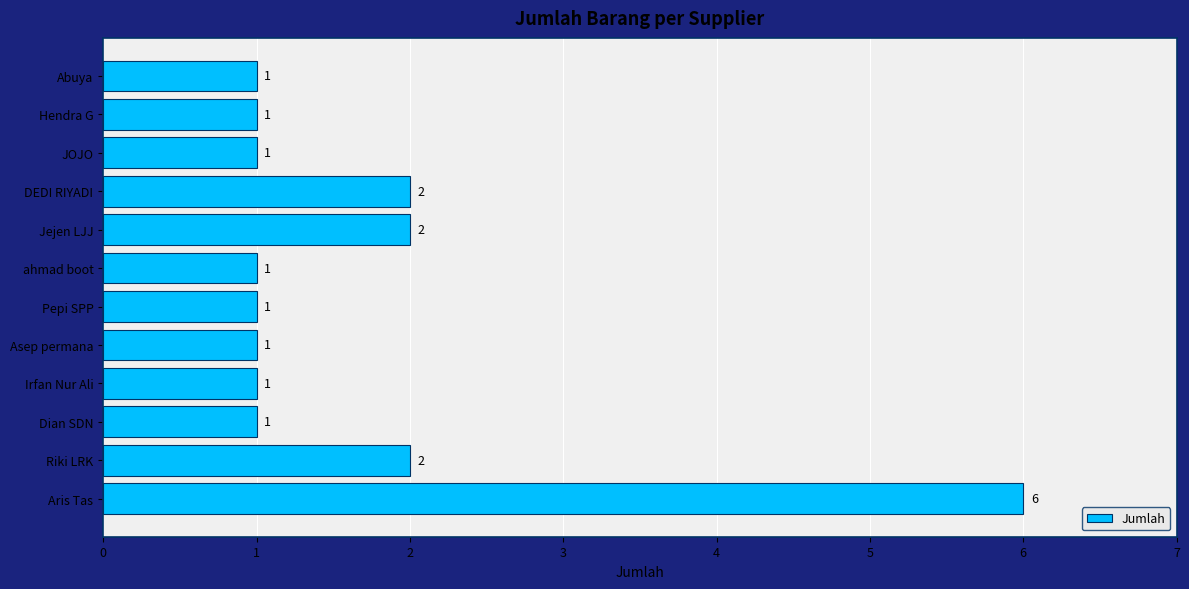

What is the change in value from Pepi SPP to Jejen LJJ?

+1